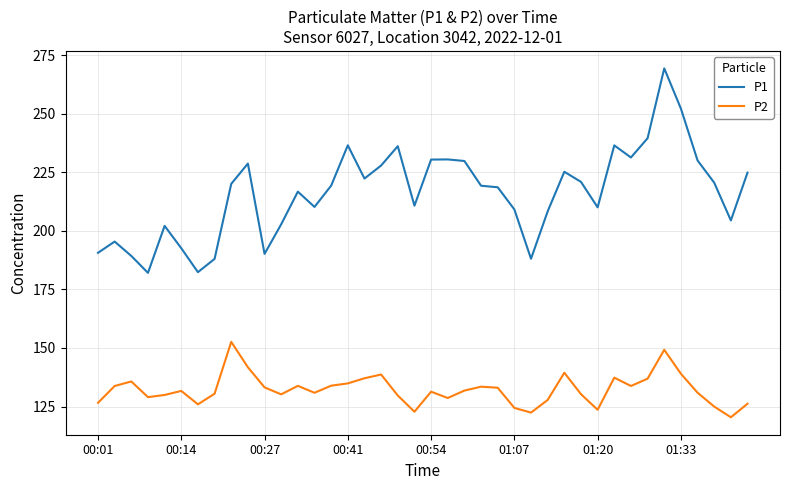

True or false: P1 and P2 cross at least once.

False